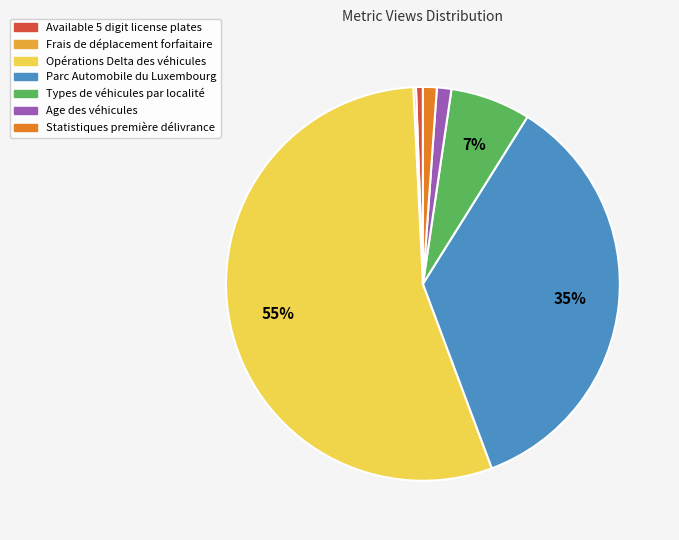

Which has a higher value, Opérations Delta des véhicules or Available 5 digit license plates?

Opérations Delta des véhicules